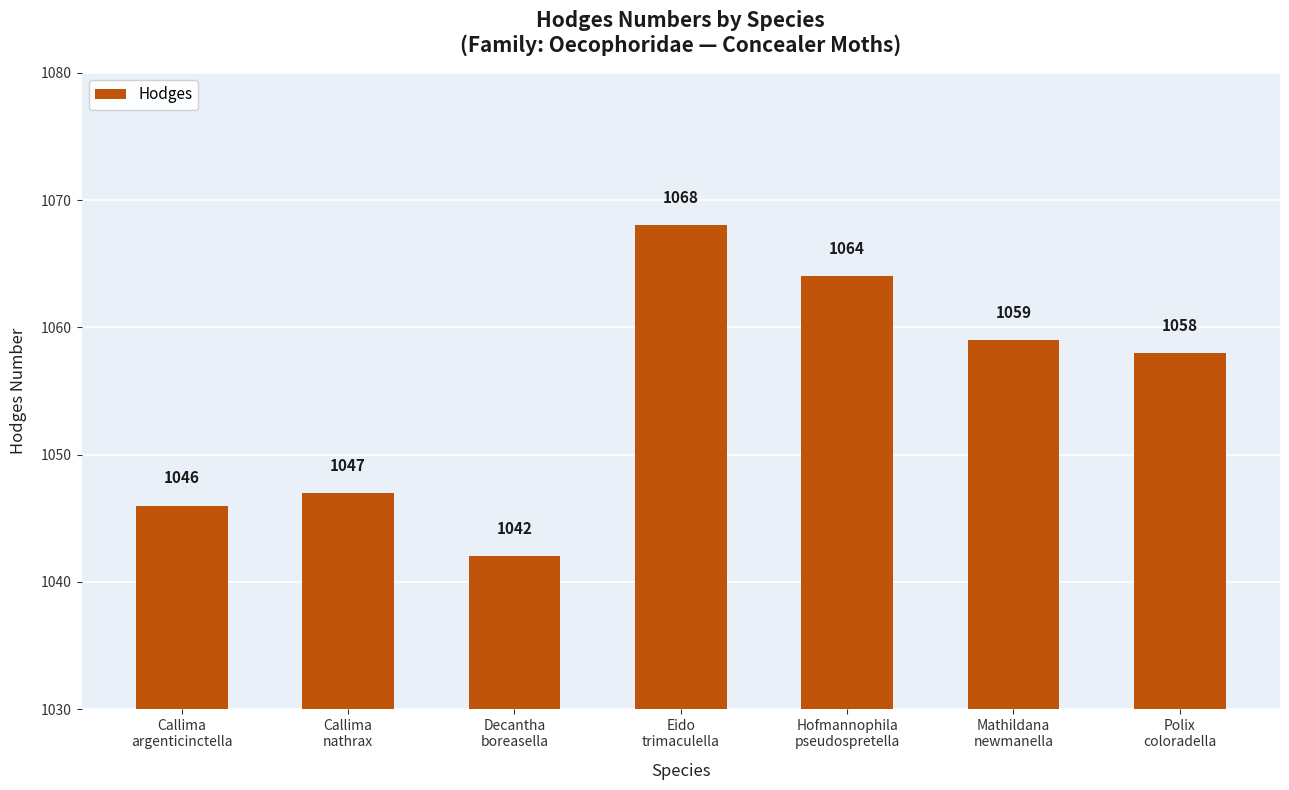

What is the difference between the maximum and minimum values?

26